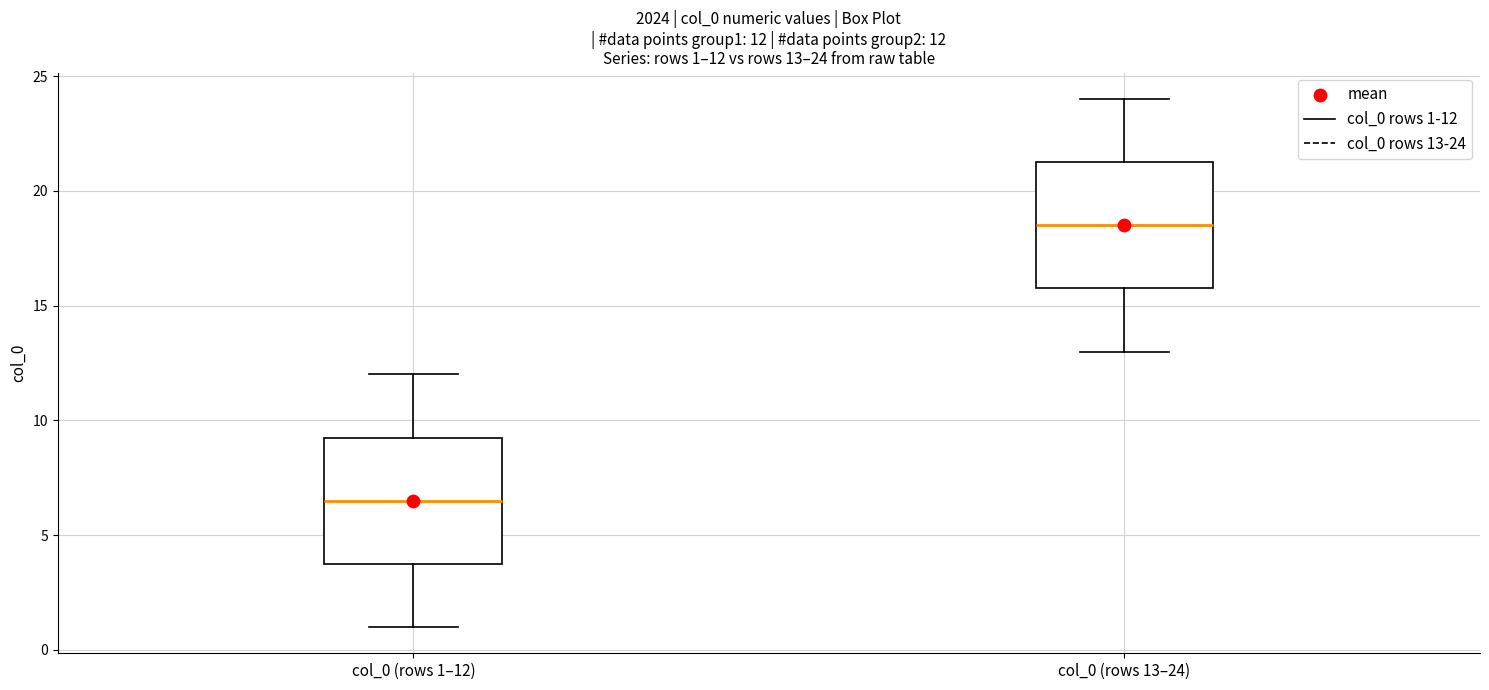

Which box's median line is the lowest?

col_0 (rows 1–12)